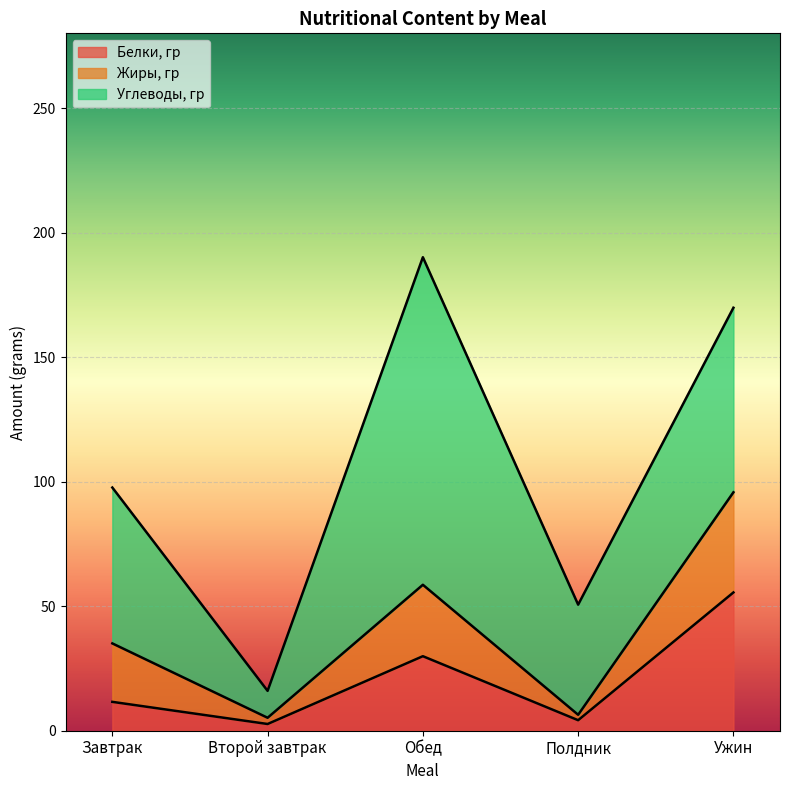

Reading left to right, list all the values displayed in this chart.

Белки, гр: 11.6	2.7	29.9	4.2	55.5
Жиры, гр: 23.5	2.5	28.7	2.2	40.2
Углеводы, гр: 62.6	10.8	131.5	44.2	74.1